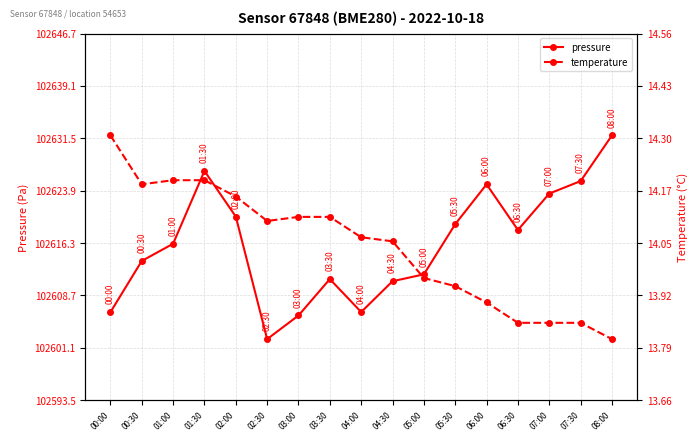

What value does the temperature series have at 04:00?

14.1